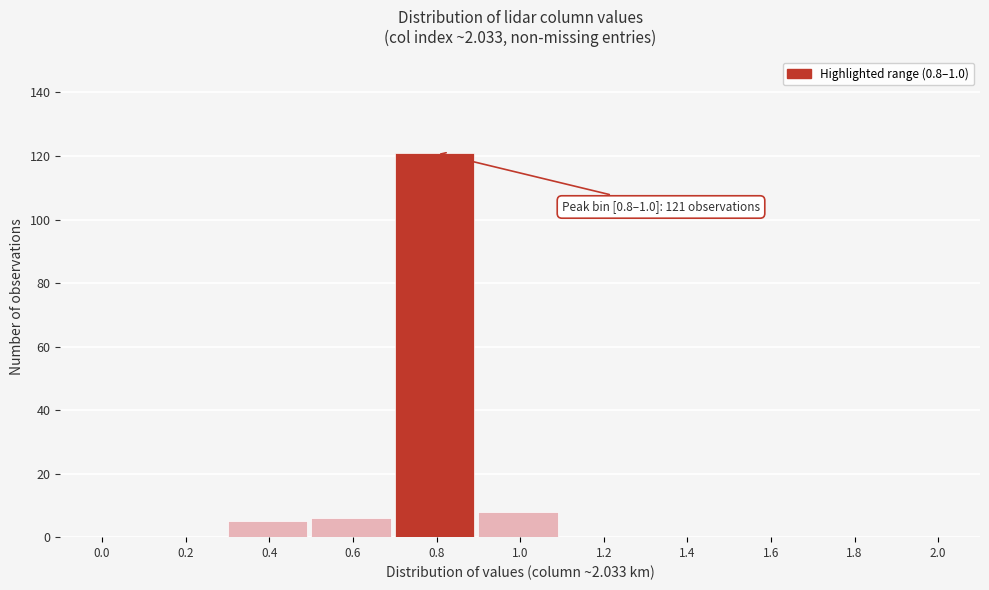

Reading left to right, list all the values displayed in this chart.

0.0=0	0.2=0	0.4=5	0.6=6	0.8=121	1.0=8	1.2=0	1.4=0	1.6=0	1.8=0	2.0=0